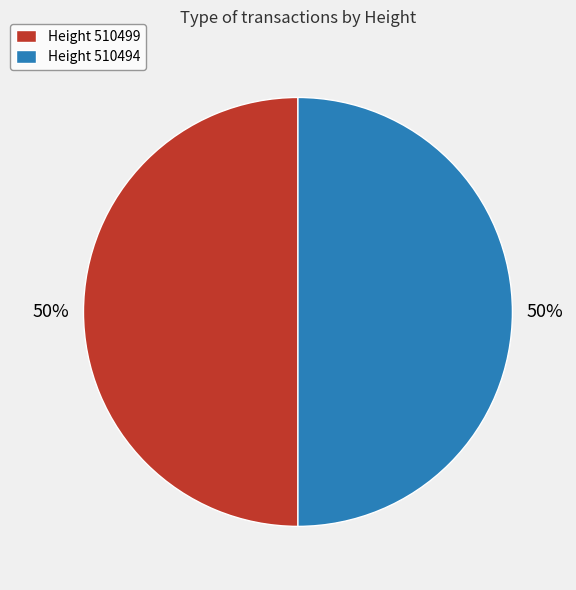

To the nearest percent, what percentage of the pie is Height 510494?

50%